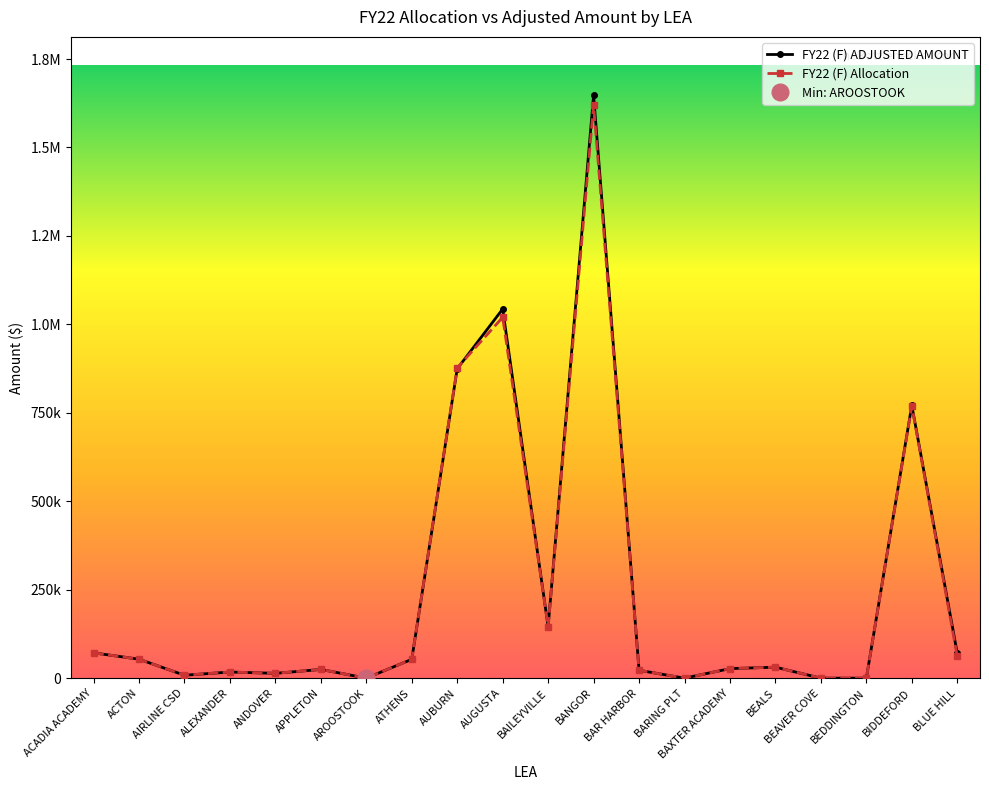

Where do FY22 (F) ADJUSTED AMOUNT and FY22 (F) Allocation first cross each other?

AUBURN and AUGUSTA